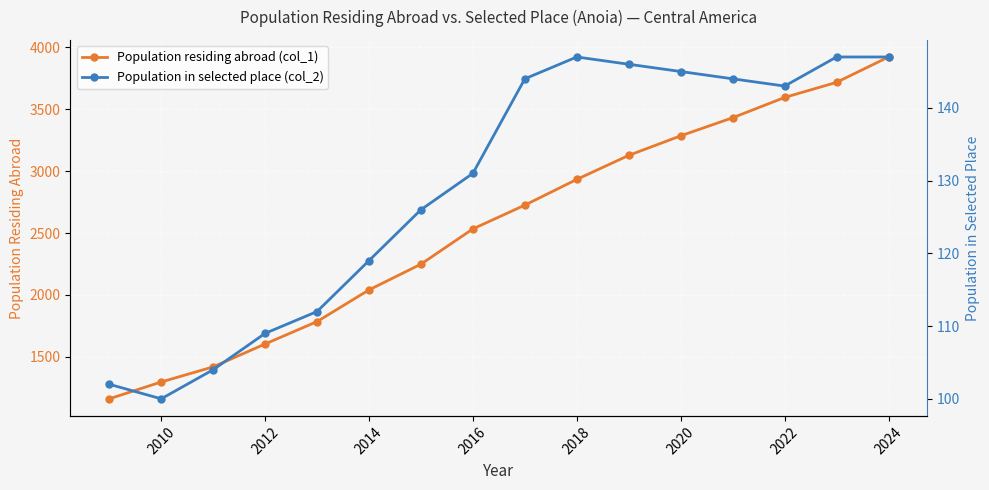

How many values in the Population in selected place (col_2) series are below 143?

8